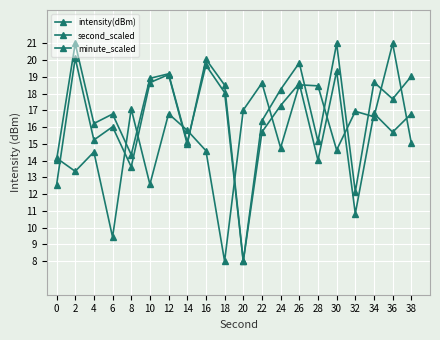

How many times do minute_scaled and second_scaled cross each other?

13